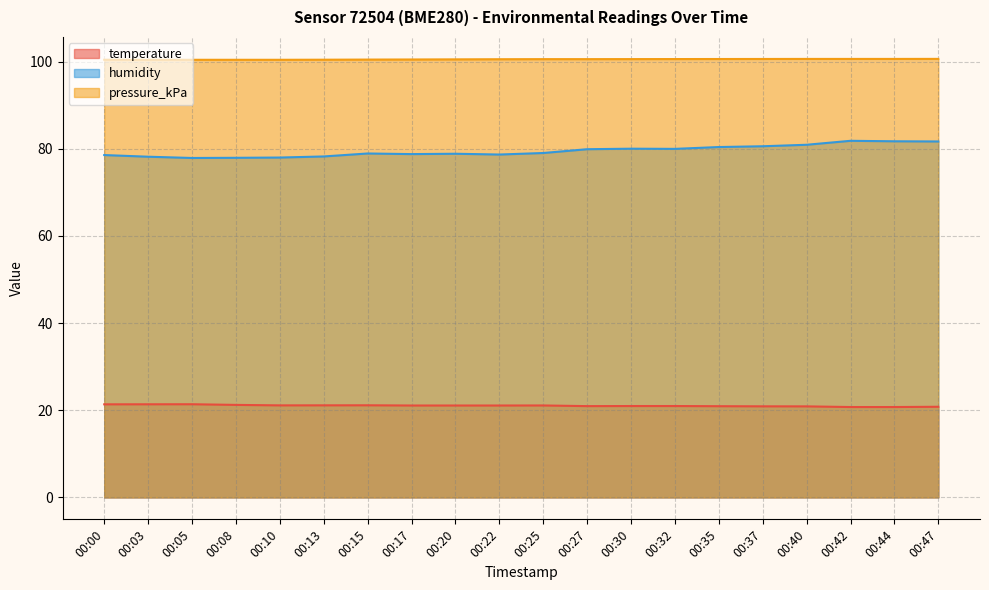

At how many categories does at least one series exceed 36?

20